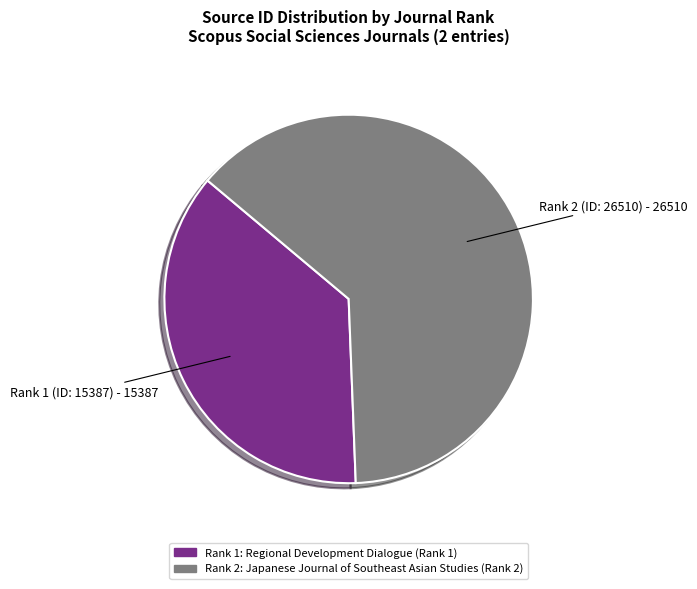

The Rank 2 (ID: 26510) - 26510 slice represents 74% of the pie. True or false?

False